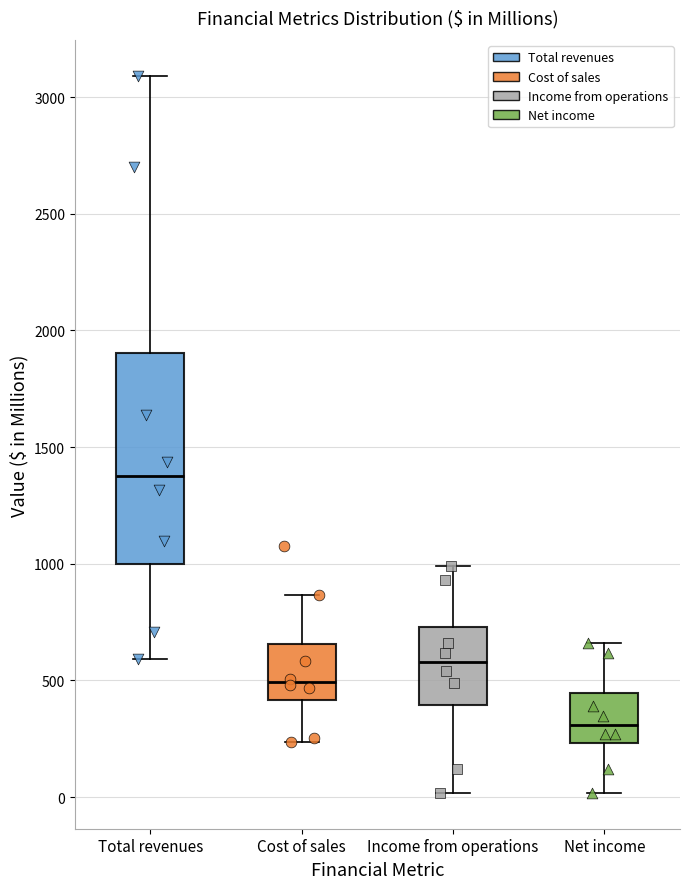

Where is the upper edge of the box for Total revenues on the y-axis? The values are not printed on the chart, so give them approximately, as read against the axis.

1900